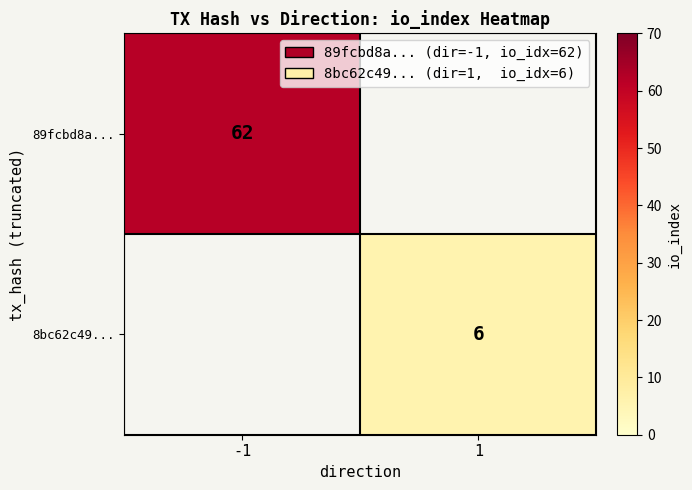

The value of 89fcbd8a... at -1 is 108. True or false?

False